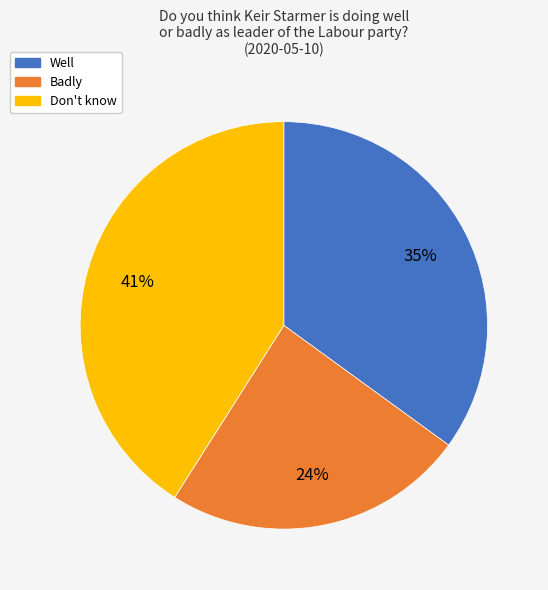

To the nearest percent, what portion does Badly represent?

24%